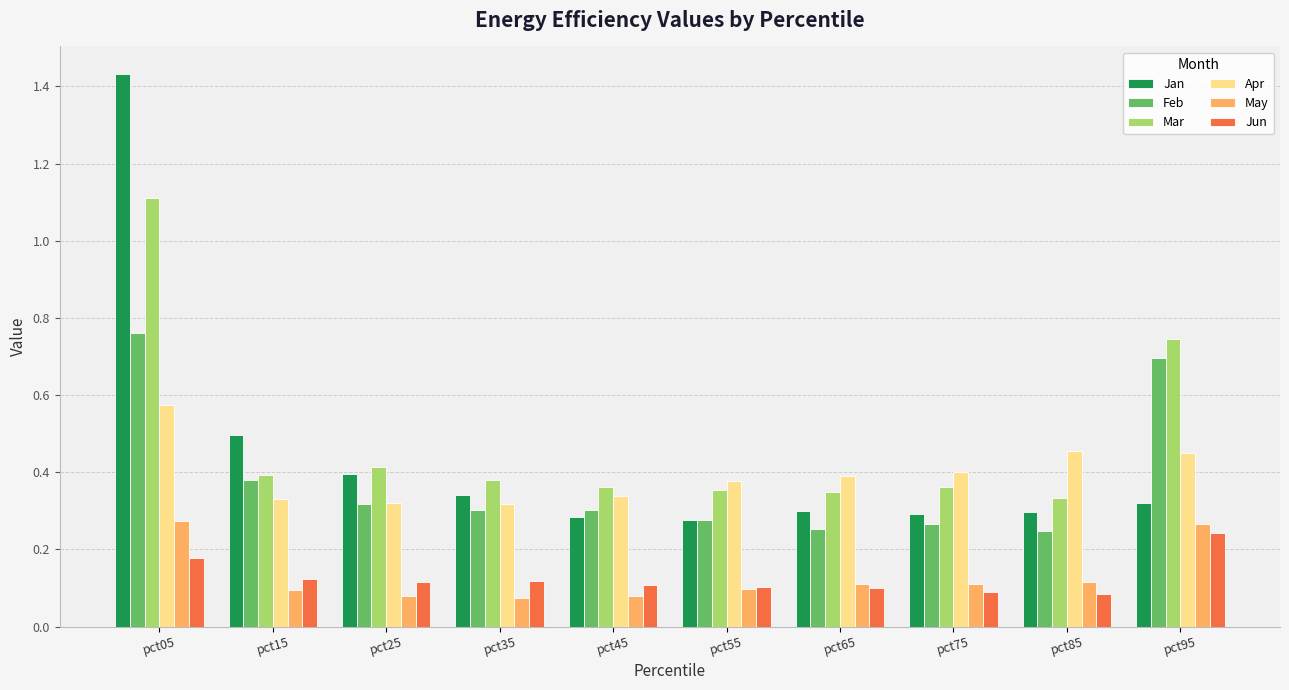

Is the value of Jan at pct25 greater than the value of May at pct95?

Yes